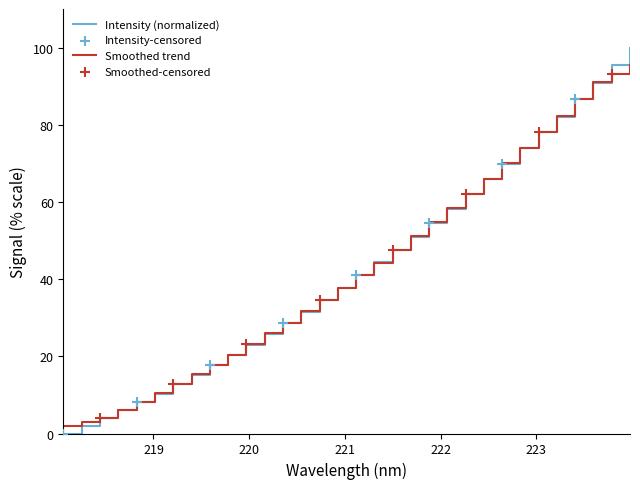

Which series has the widest spread of values?

Intensity (normalized)